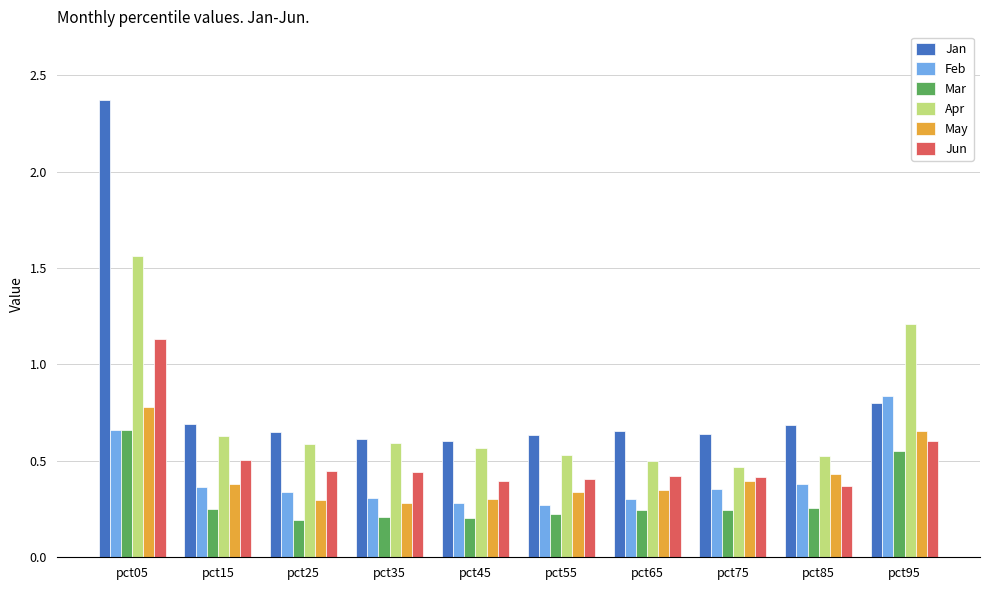

What are all the series names shown in the legend?

Jan, Feb, Mar, Apr, May, Jun